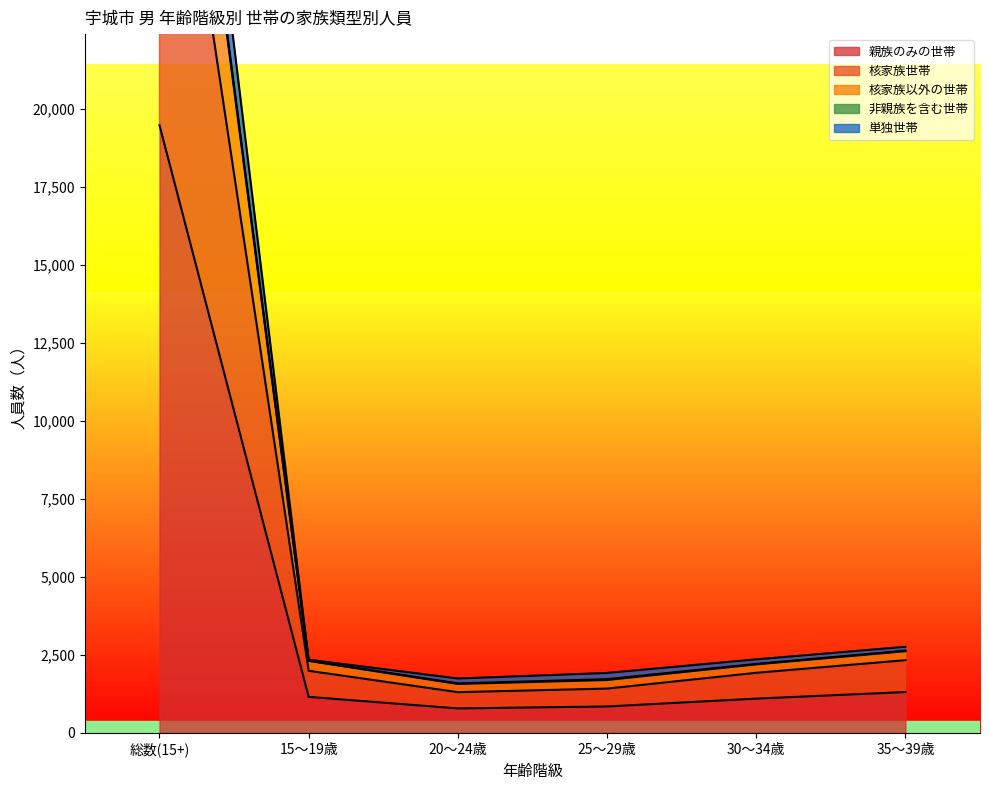

The value of 親族のみの世帯 at 15～19歳 is 1155. True or false?

True